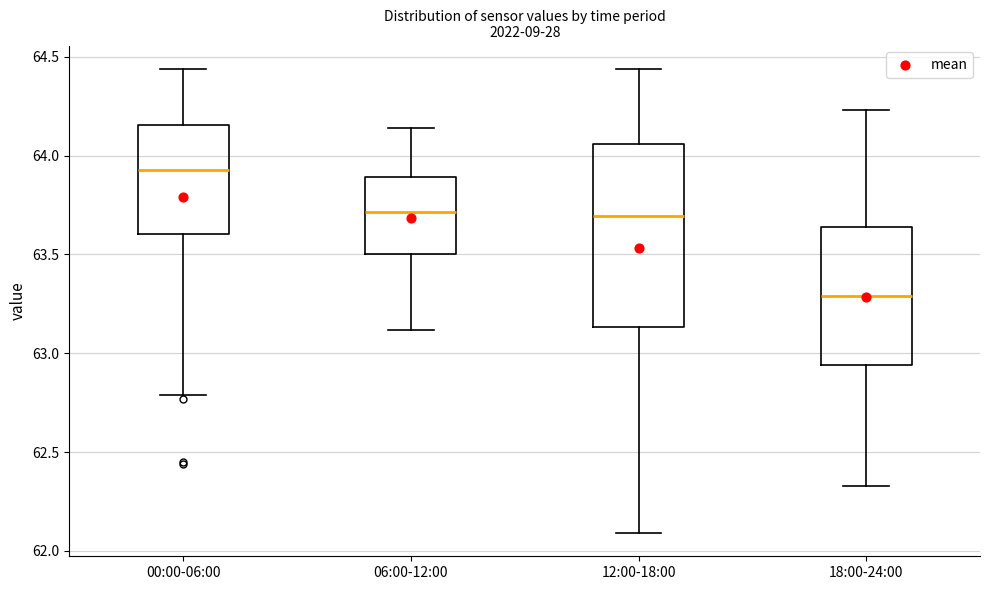

Reading left to right, transcribe this box plot: for each box, give where its median line is, the range the box spans, and where its two whiskers end, as read against the y-axis. The values are not printed on the chart, so give them approximately, as read against the axis.

00:00-06:00: median 63.95, box 63.60 to 64.15, whiskers 62.80 to 64.45
06:00-12:00: median 63.70, box 63.50 to 63.90, whiskers 63.10 to 64.15
12:00-18:00: median 63.70, box 63.15 to 64.05, whiskers 62.10 to 64.45
18:00-24:00: median 63.30, box 62.95 to 63.65, whiskers 62.35 to 64.25